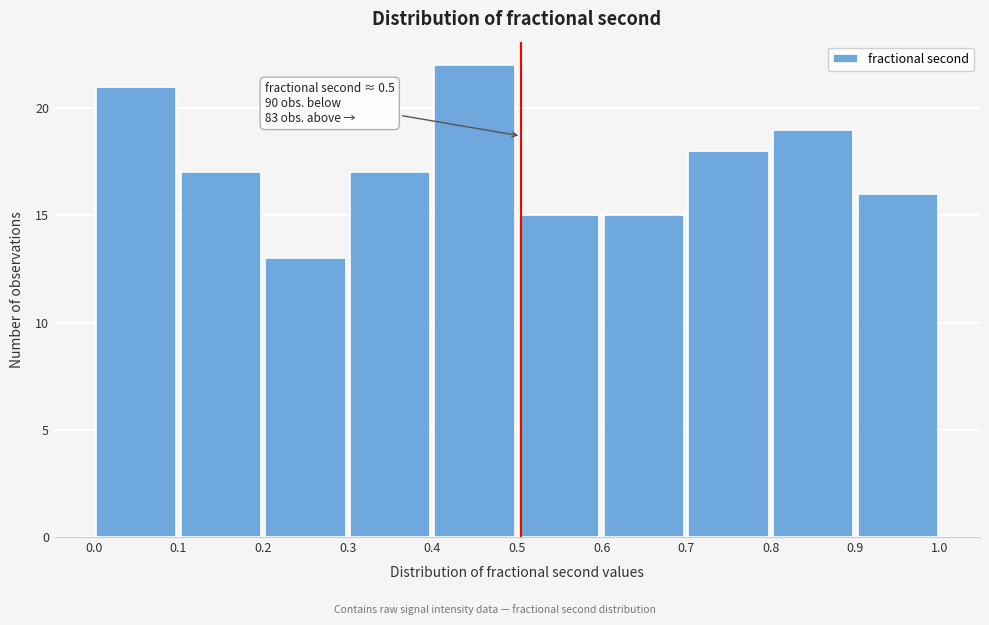

Over which range of the x-axis is the bar tallest?

0.4 to 0.5